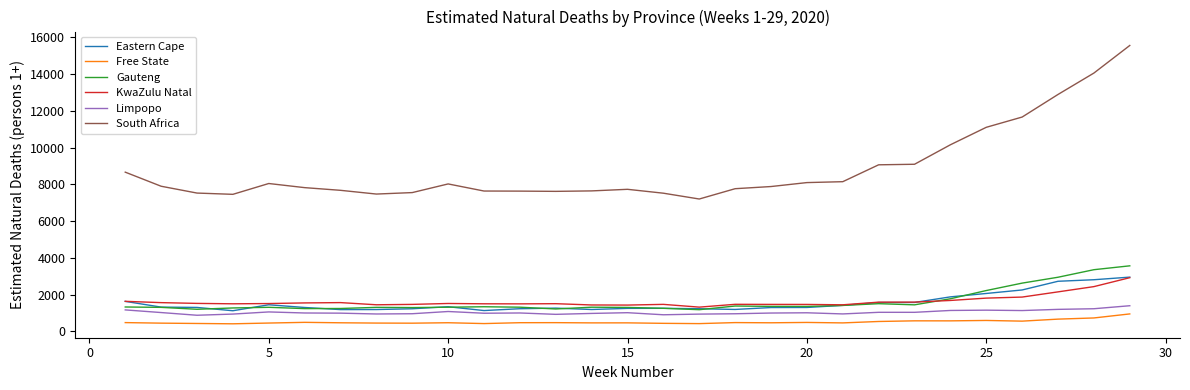

What is the highest value of the Limpopo series?

1388.7